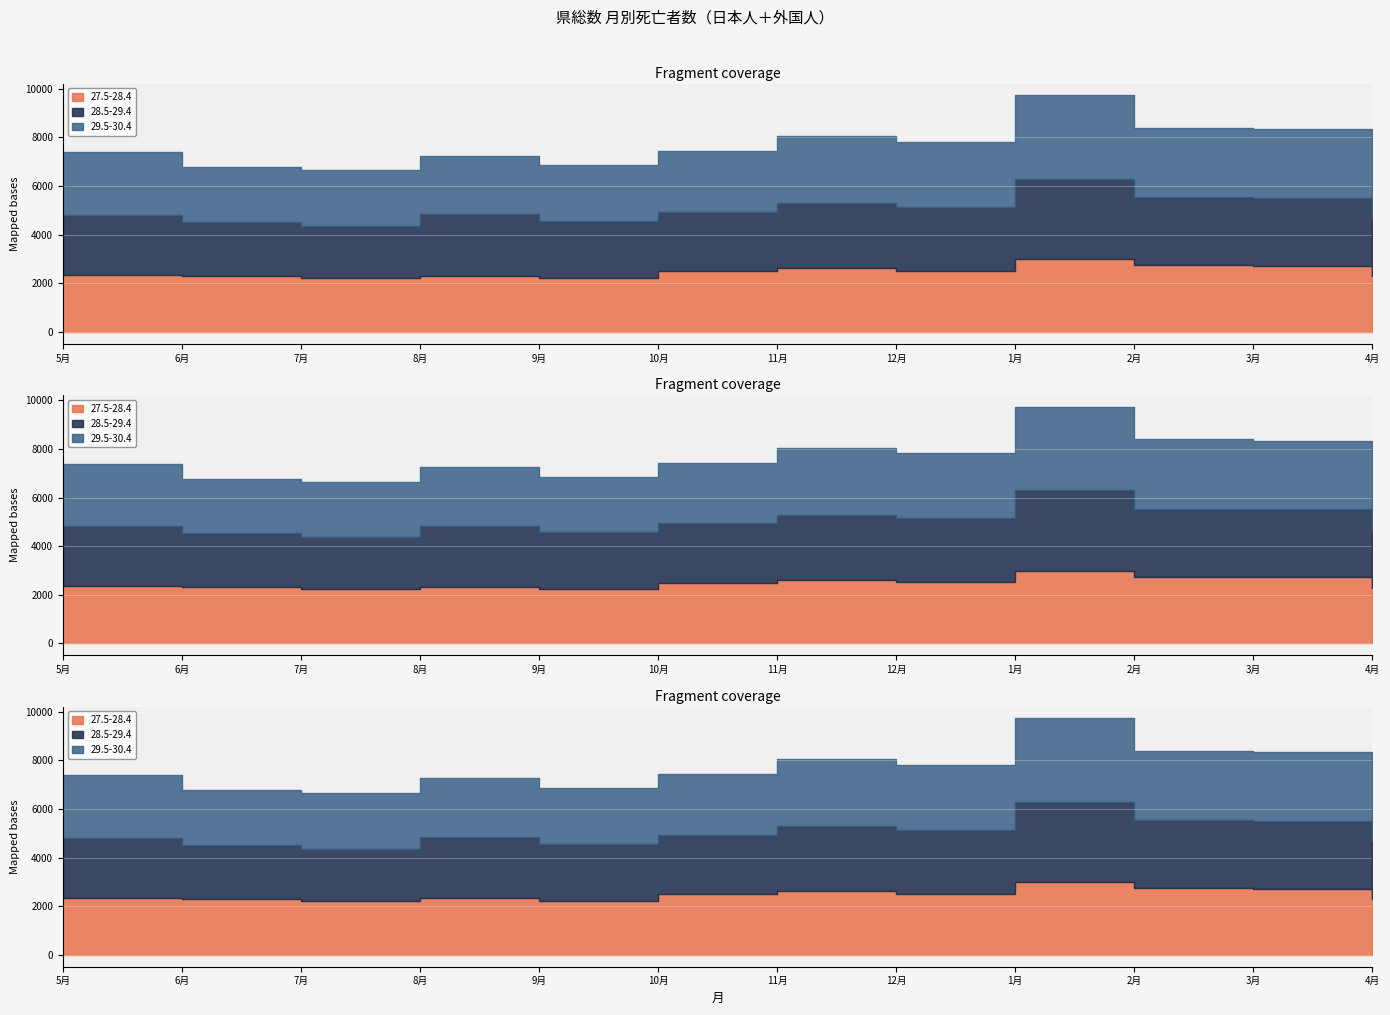

Where is 29.5-30.4 nearest to the value 2833?

3月